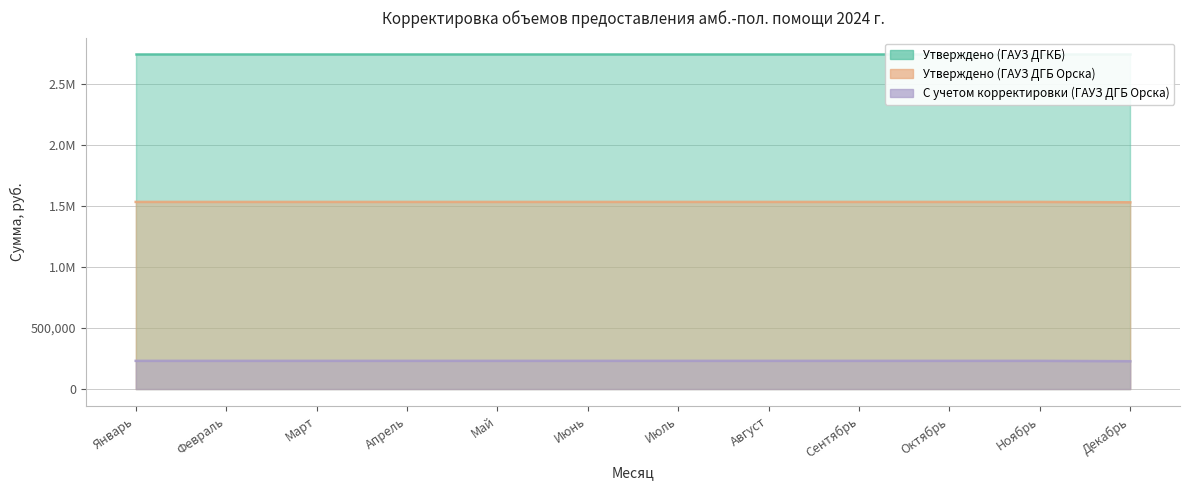

Reading left to right, what are all the values shown in this chart?

Утверждено (Сумма, руб.): 2744243.2	2744243.2	2744243.2	2744243.2	2744243.2	2744243.2	2744243.2	2744243.2	2744243.2	2744243.2	2744243.2	2744243.1
Корректировка (Сумма, руб.): 1534322.7	1534322.7	1534322.7	1534322.7	1534322.7	1534322.7	1534322.7	1534322.7	1534322.7	1534322.7	1534322.7	1531411.3
Утверждено (посещения) ГАУЗ ДГБ Орска: 231316.5	231316.5	231316.5	231316.5	231316.5	231316.5	231316.5	231316.5	231316.5	231316.4	231316.4	228405.0